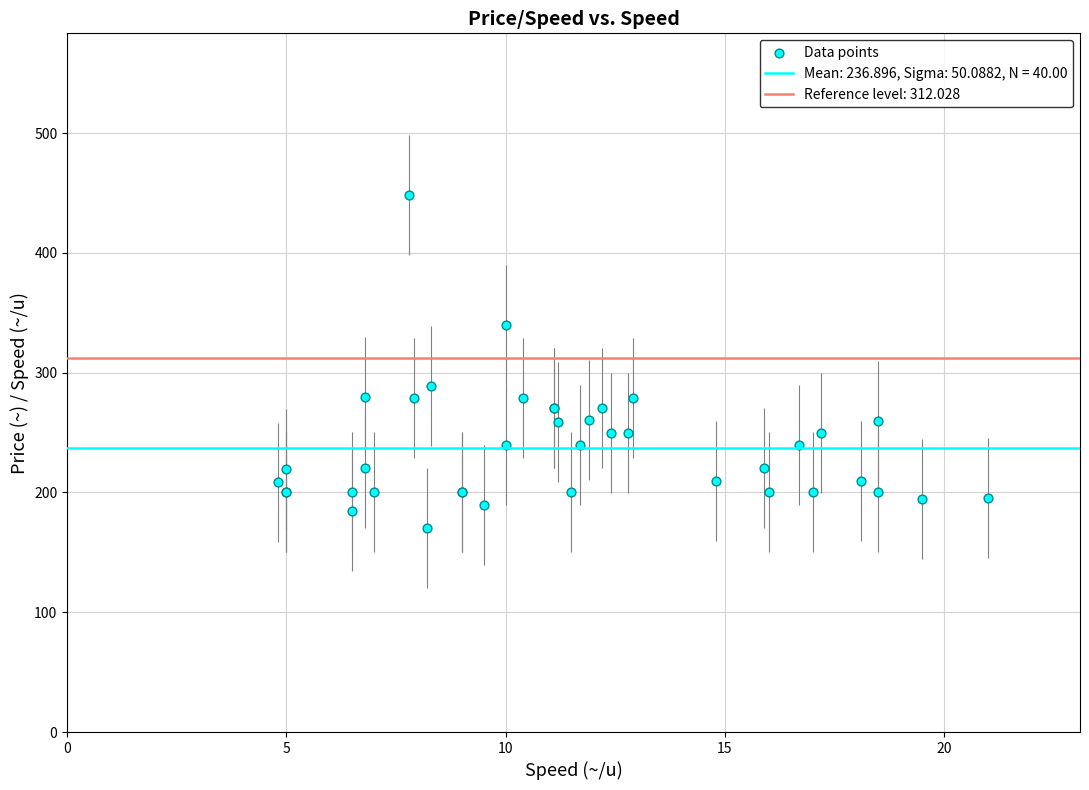

What Y value in the scatter plot is closest to 309?

289.2